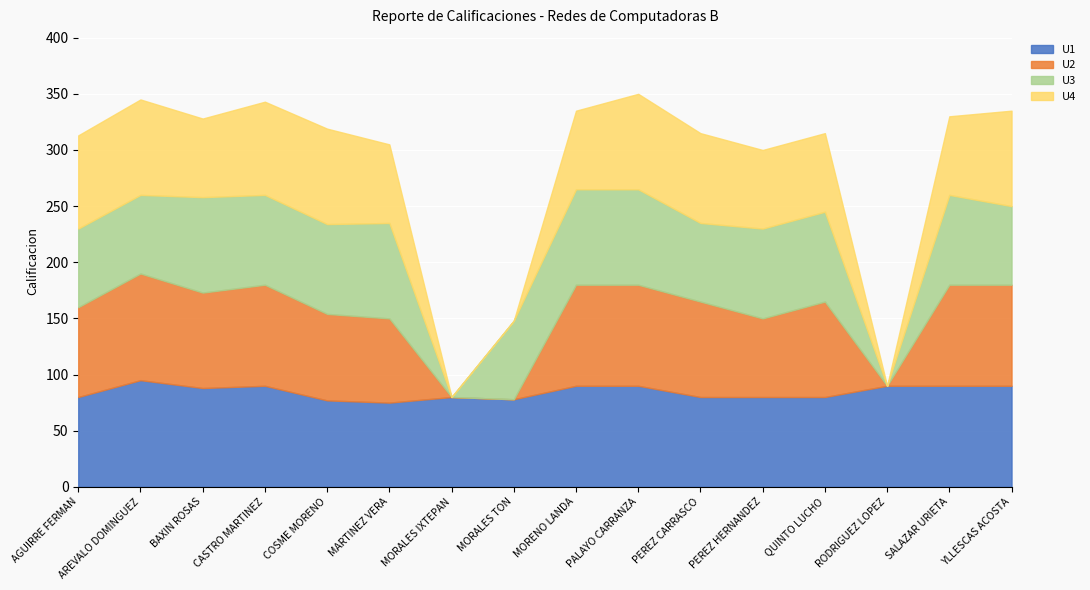

Which category has the highest value in the U4 series?

AREVALO DOMINGUEZ